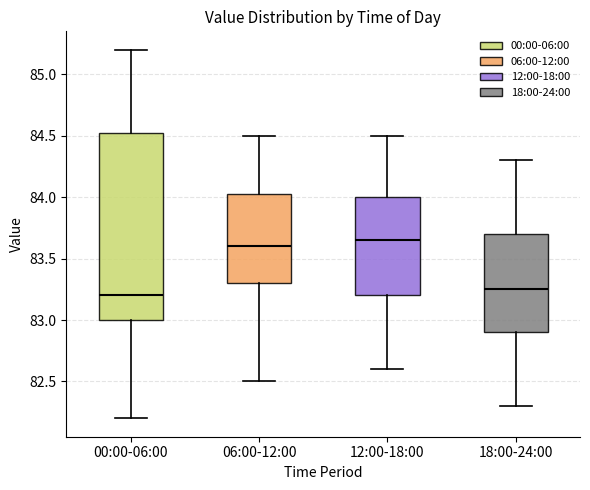

Which box has the highest median line?

12:00-18:00